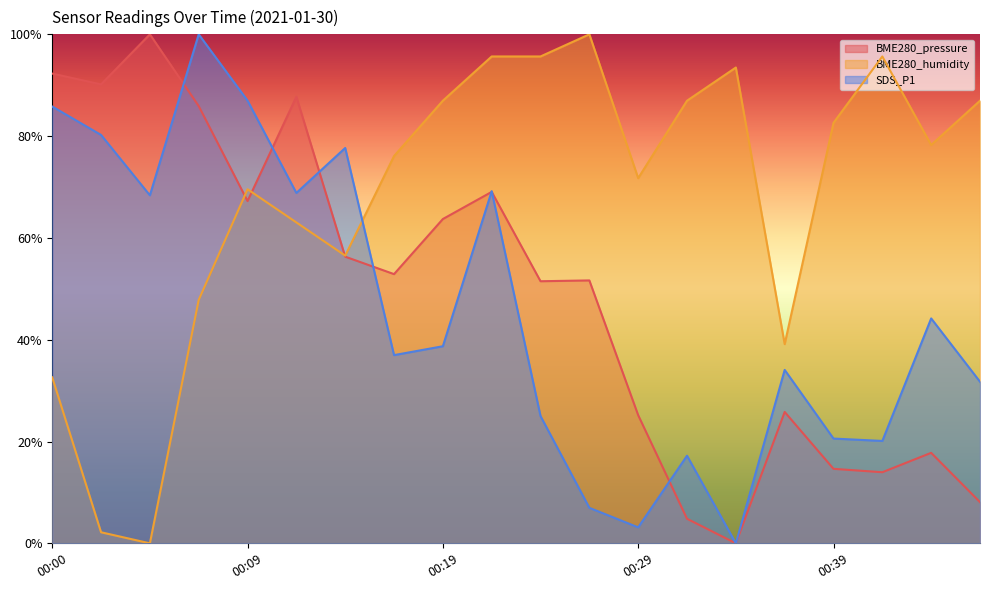

In BME280_humidity, how many points are lower than both neighbors (excluding endpoints)?

5